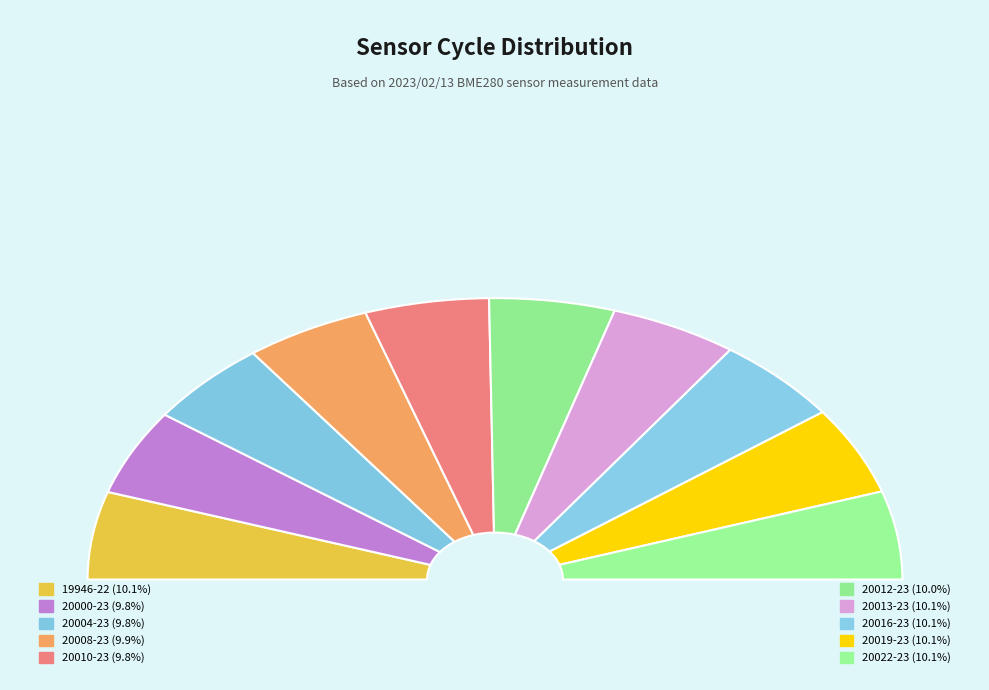

To the nearest percent, what portion does 20019-23 represent?

10%